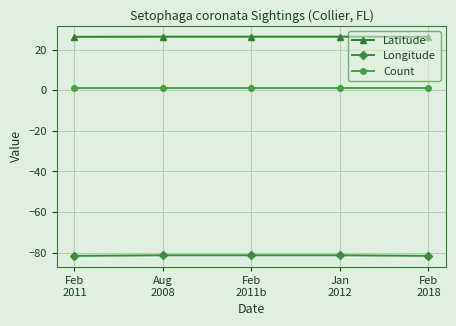

What is the total value across all series at Aug
2008?

-53.9